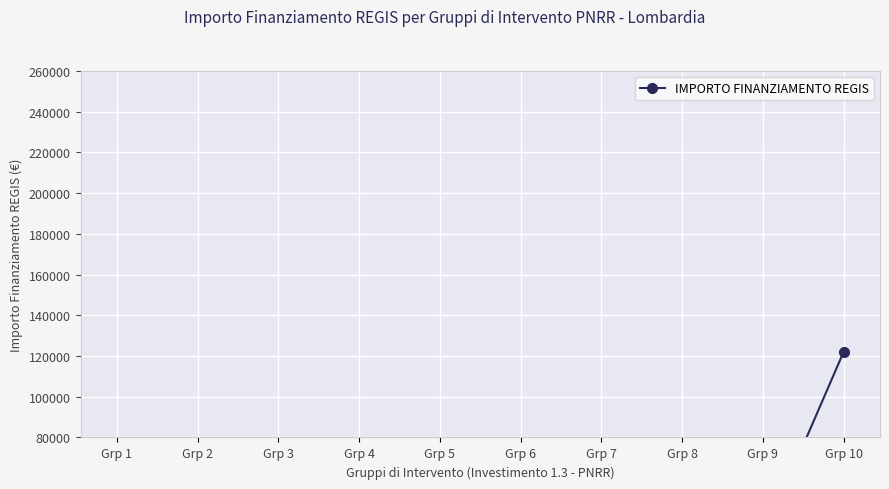

What is the greatest value displayed?

122064